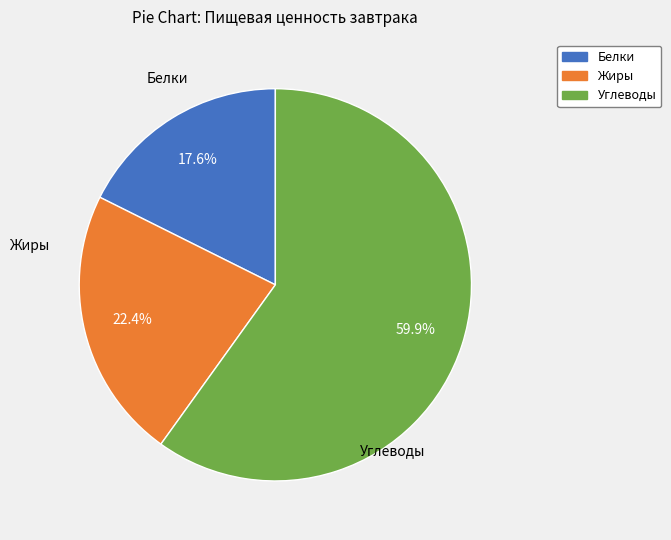

What is the largest slice in the pie chart?

Углеводы